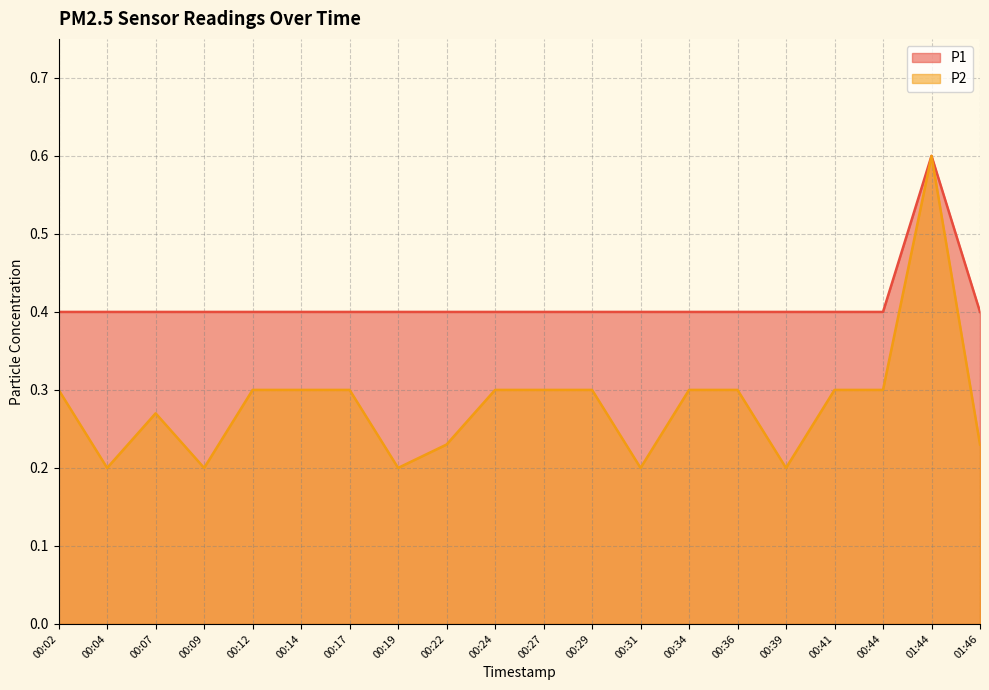

Does the chart have visible grid lines?

Yes